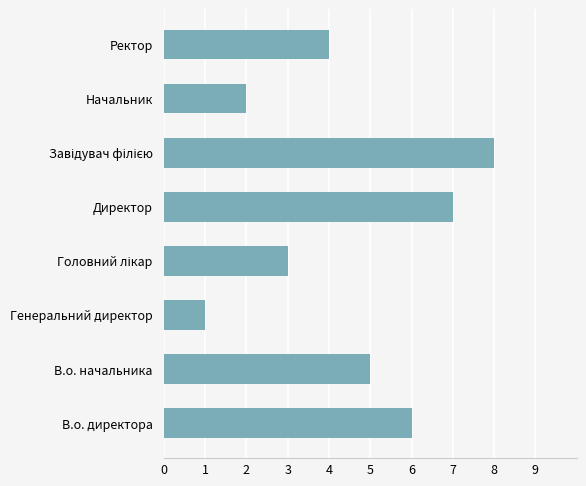

The chart shows a value of 2 at Начальник. True or false?

True